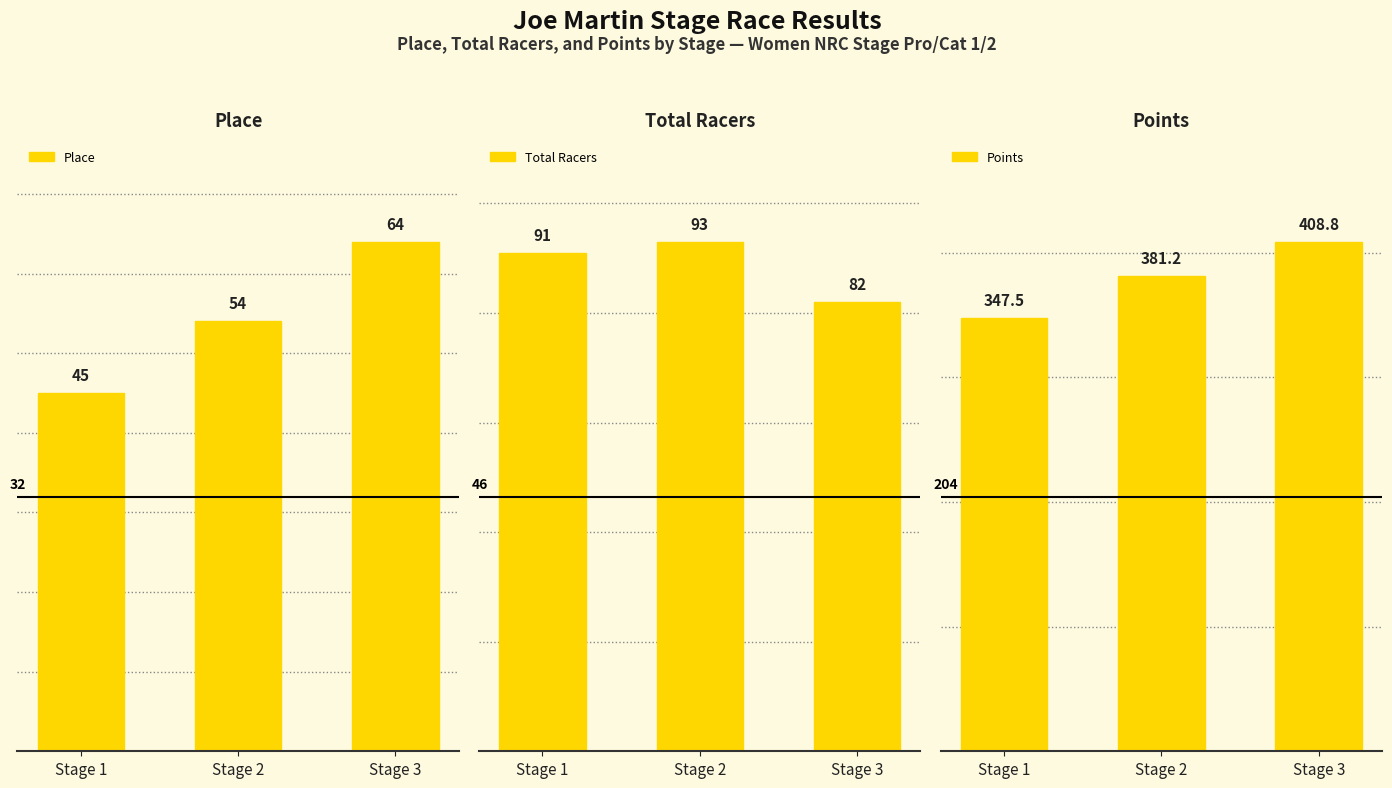

How many data points in Points are above 381?

2